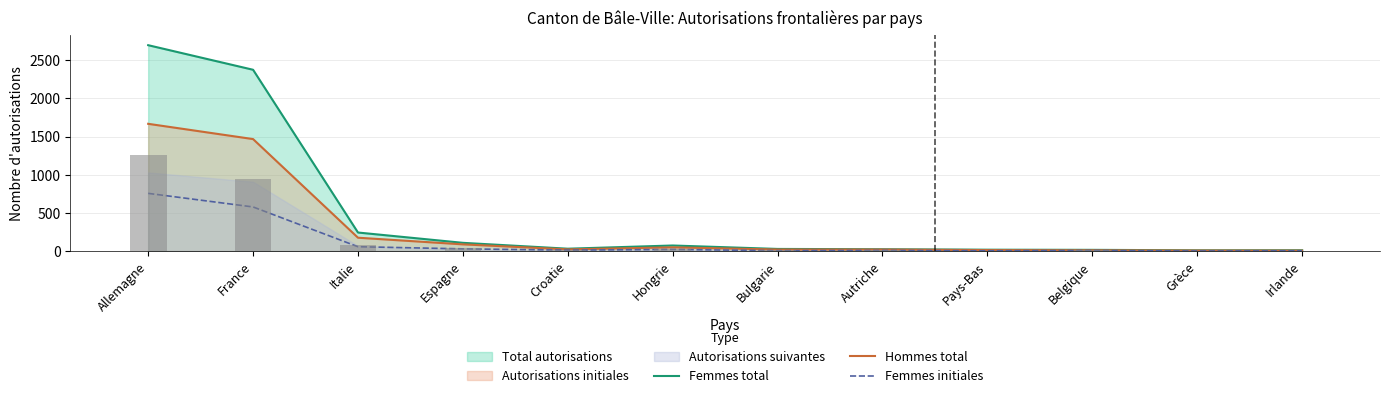

Are the bars horizontal?

No